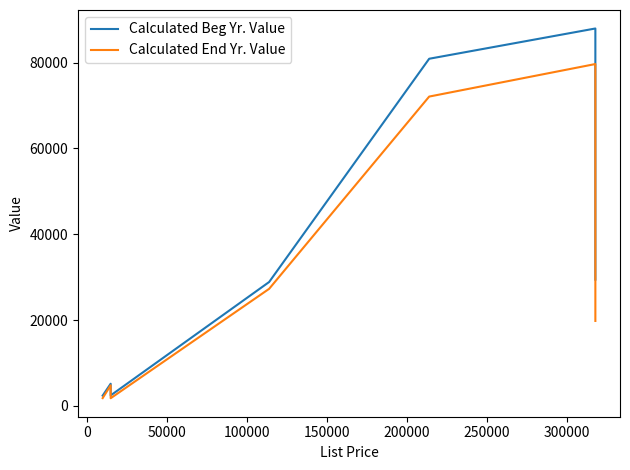

At how many categories does at least one series exceed 86162?

1